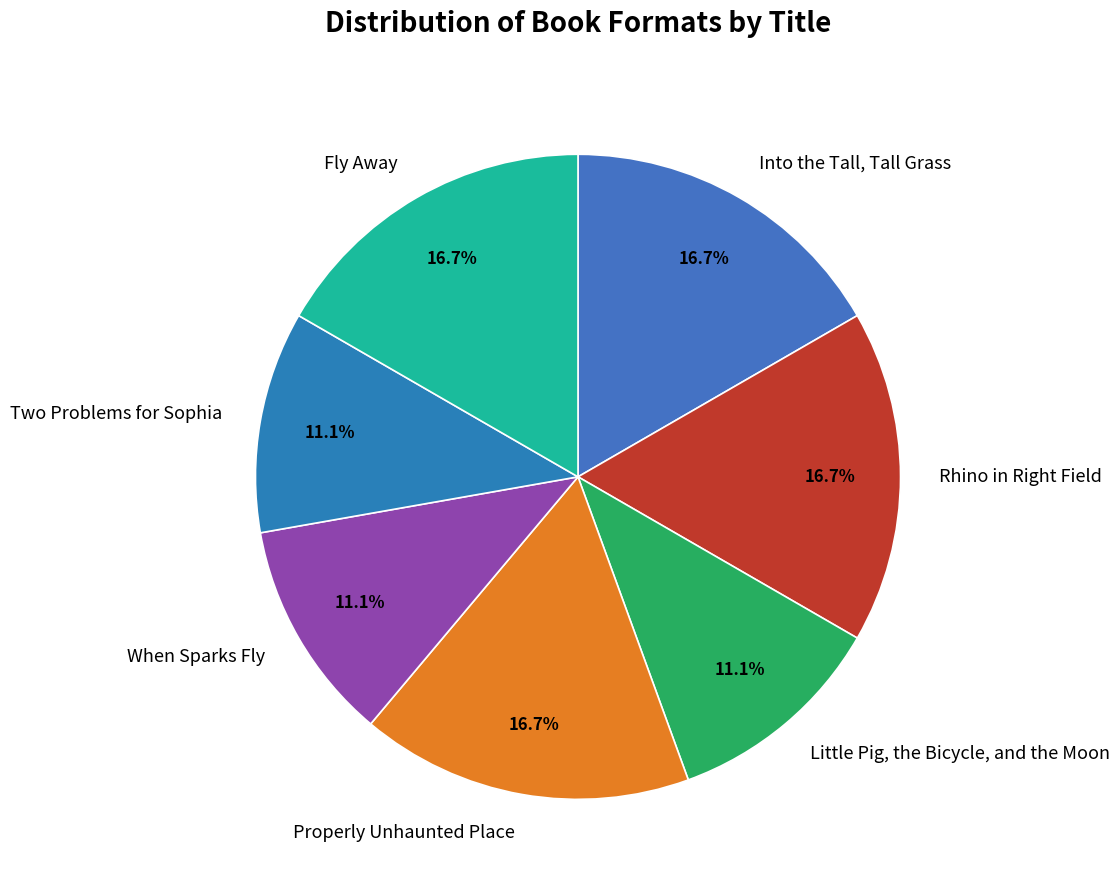

The Fly Away slice represents 17% of the pie. True or false?

True